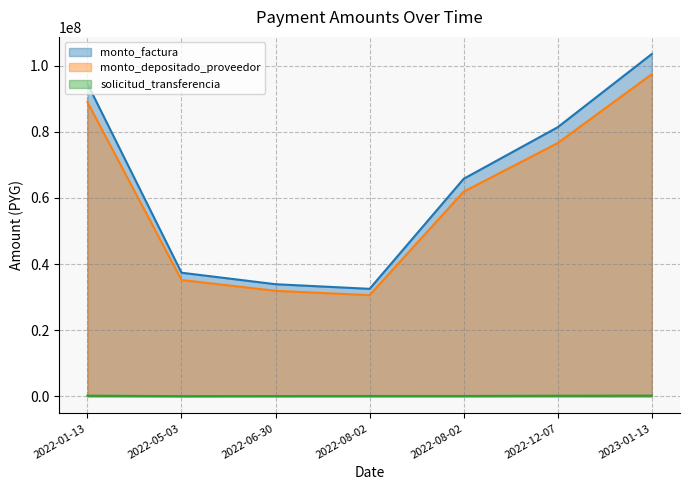

What is the label of the 5th point from the left?

2022-08-02